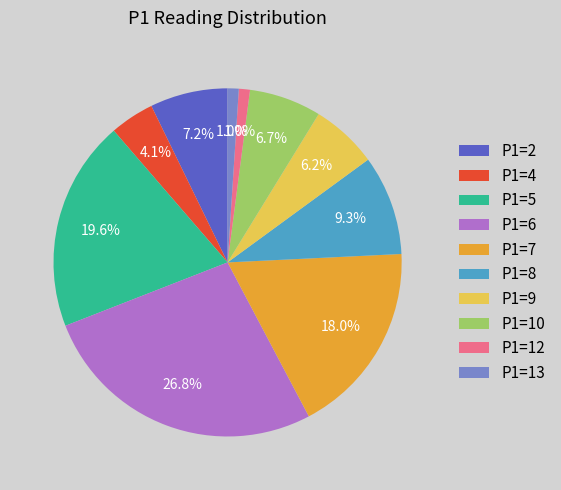

What is the largest slice in the pie chart?

P1=6